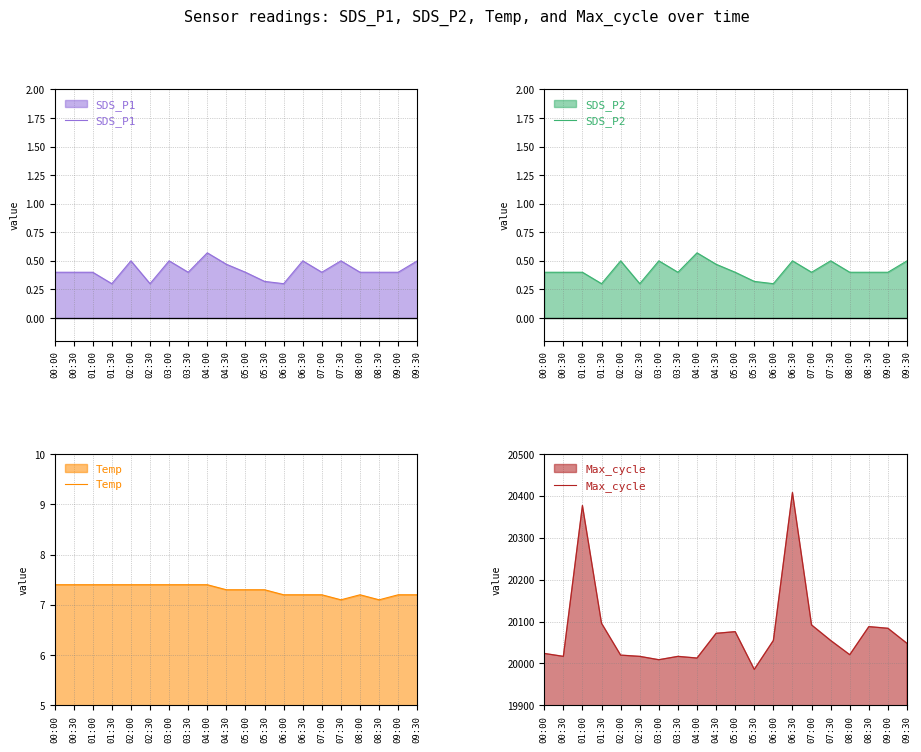

What is the label of the 3rd point from the left?

01:00